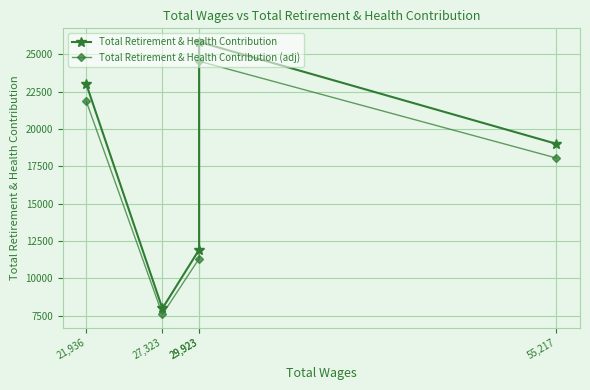

Which has a higher value, 55,217 or 27,323?

55,217